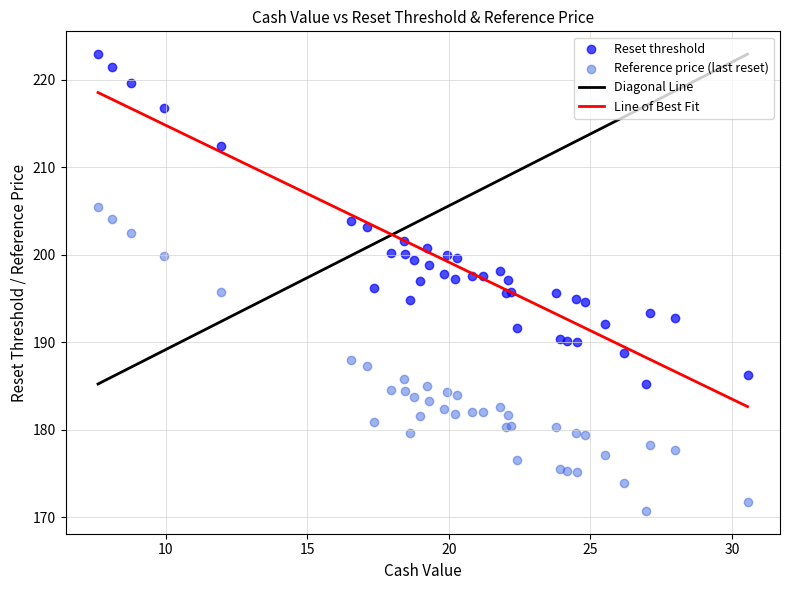

Which series reaches the minimum Y coordinate?

Reference price (last reset)